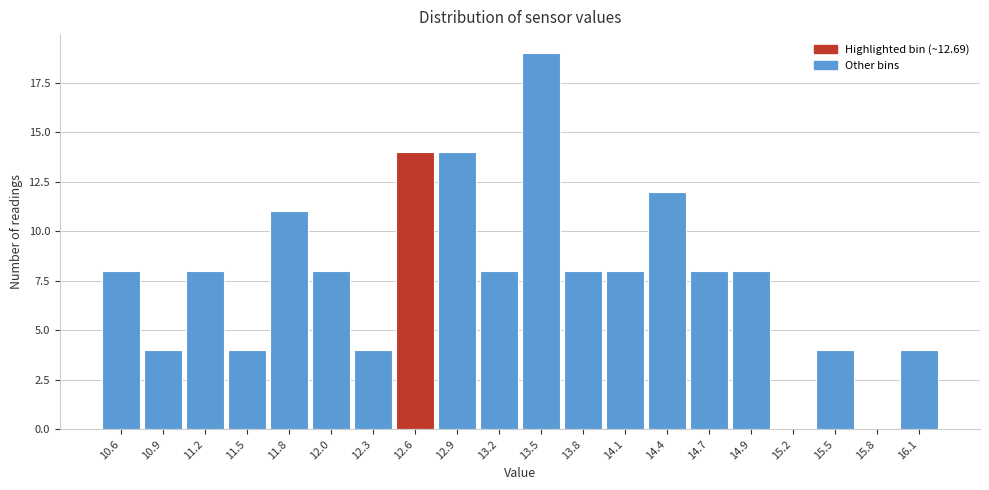

Reading left to right, what are all the values shown in this chart?

10.6=8	10.9=4	11.2=8	11.5=4	11.8=11	12.0=8	12.3=4	12.6=14	12.9=14	13.2=8	13.5=19	13.8=8	14.1=8	14.4=12	14.7=8	14.9=8	15.2=0	15.5=4	15.8=0	16.1=4